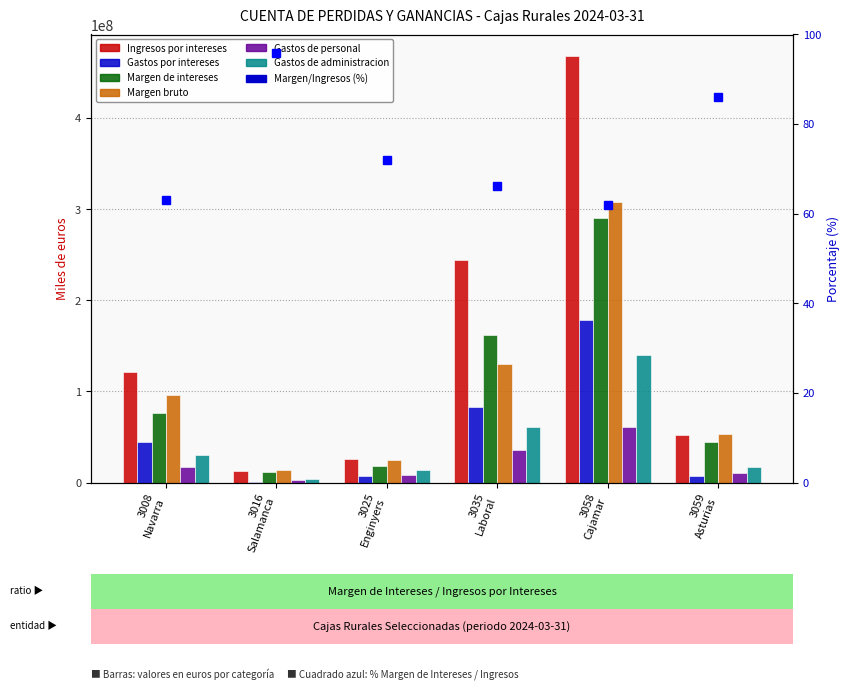

List the series in order of their peak value, highest first.

Ingresos por intereses, Margen bruto, Margen de intereses, Gastos por intereses, Gastos de administracion, Gastos de personal